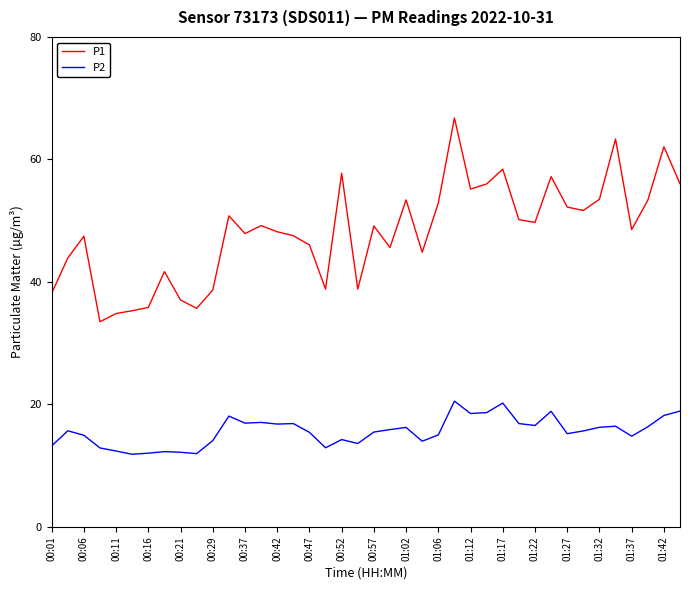

Rank the series by their maximum value, from lowest to highest.

P2, P1